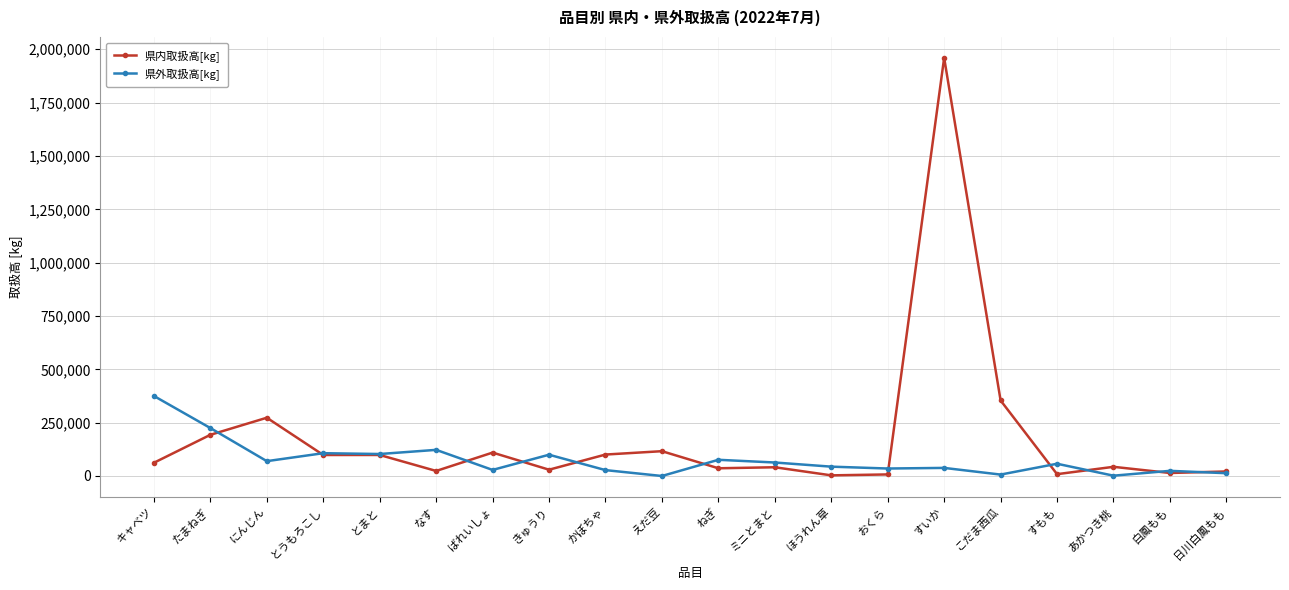

Is the value of 県内取扱高[kg] at ねぎ greater than the value of 県外取扱高[kg] at えだ豆?

Yes